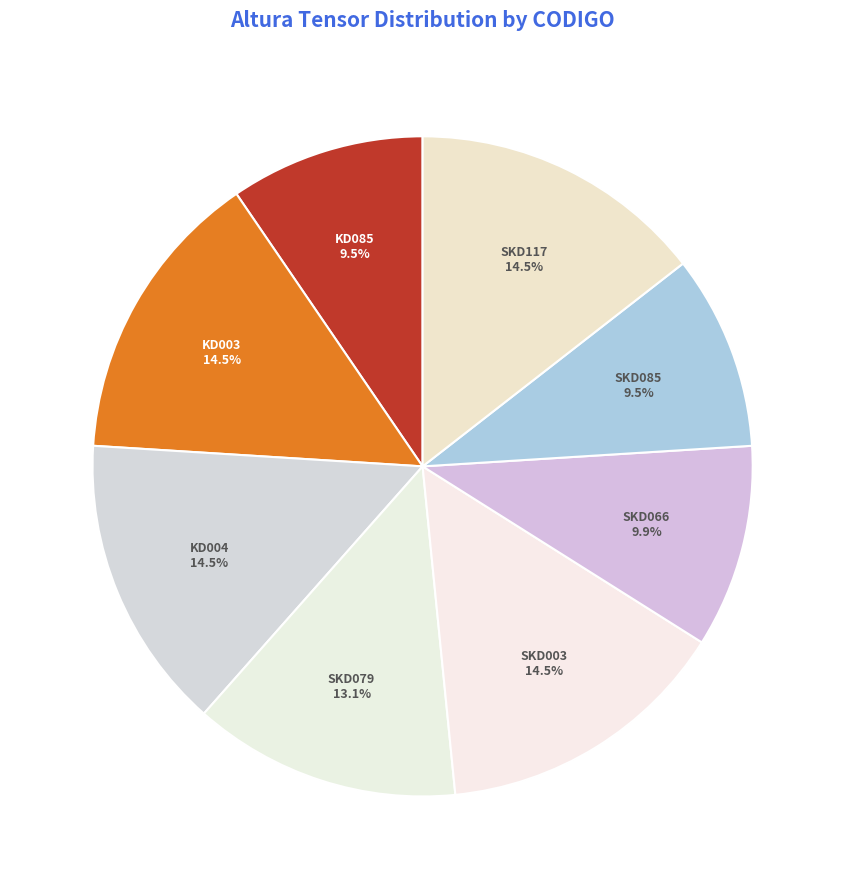

How many slices are in this pie chart?

8